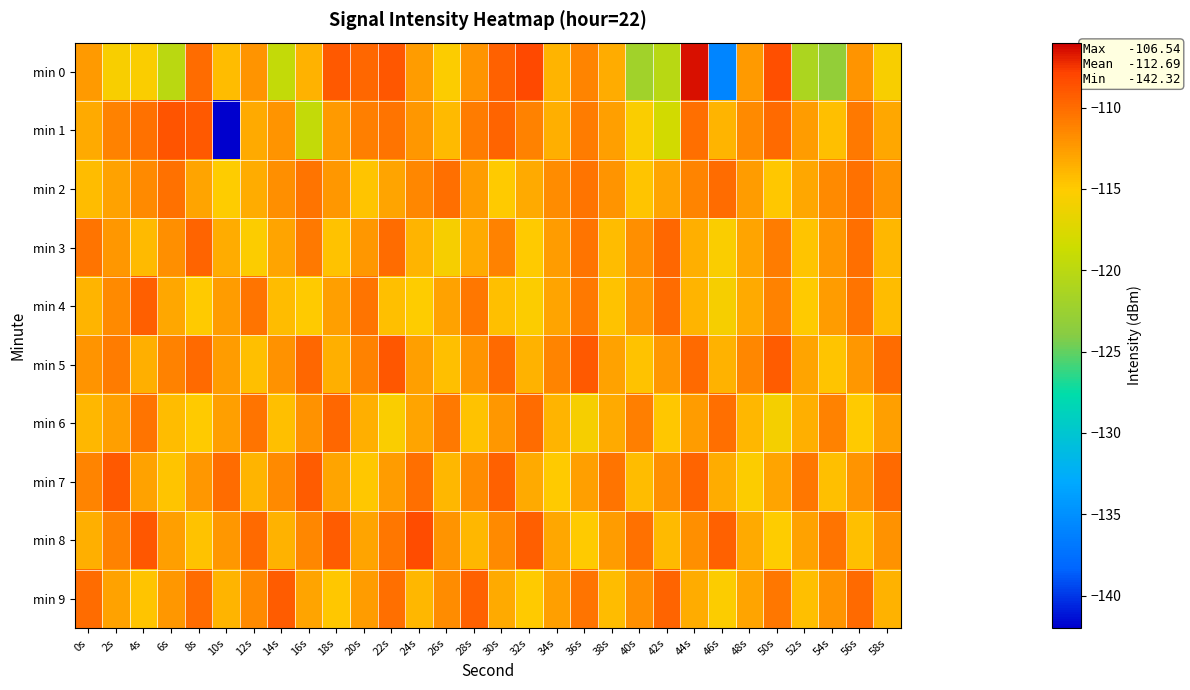

Count the number of data series in this chart.

10